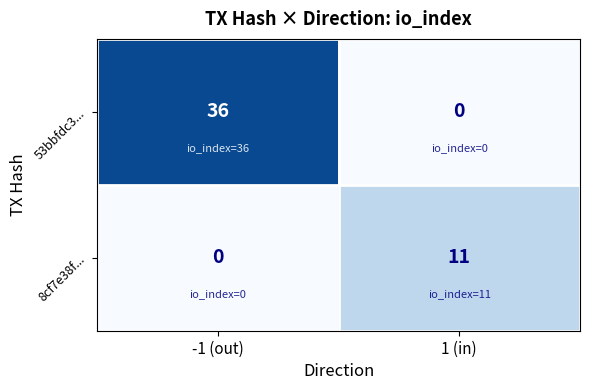

Reading left to right, what are all the values shown in this chart?

53bbfdc3...: 36	0
8cf7e38f...: 0	11